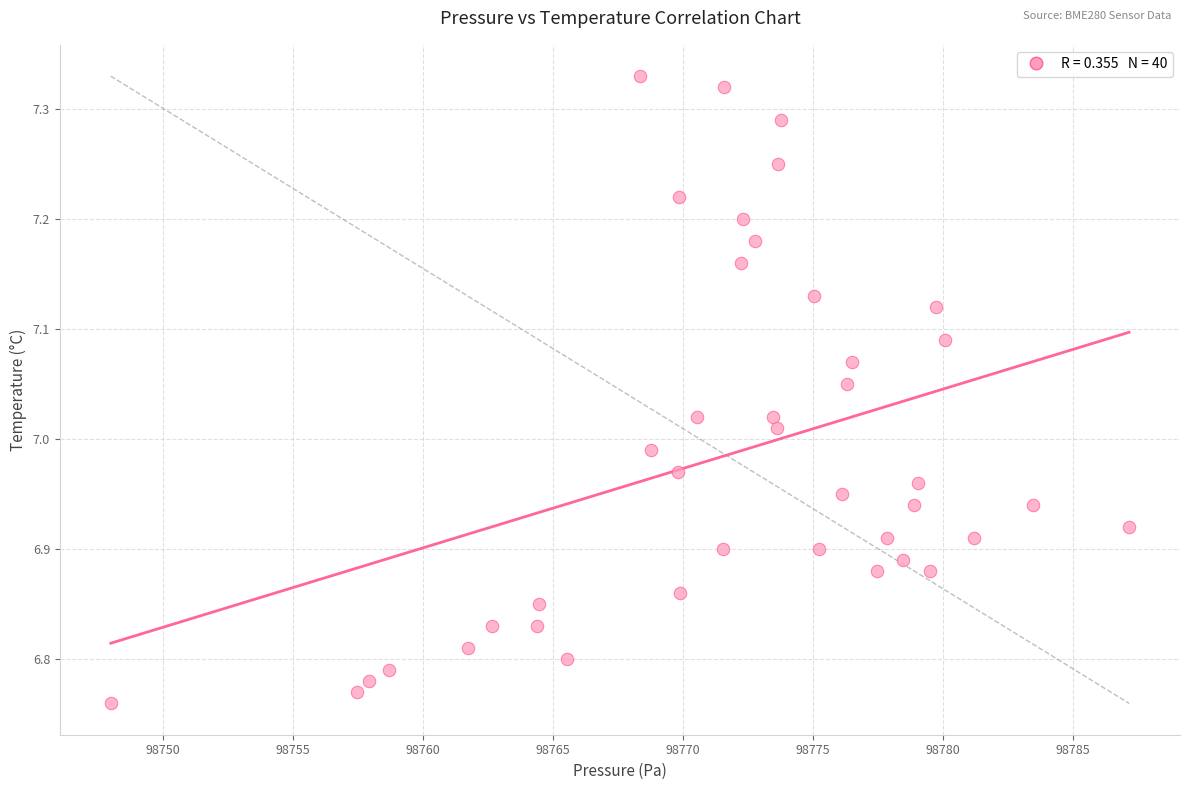

What is the range of Y values (max minus min)?

0.6